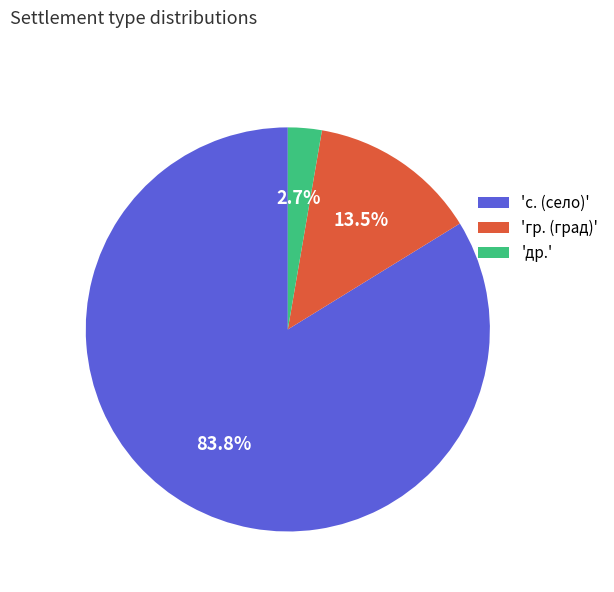

How many slices are in this pie chart?

3